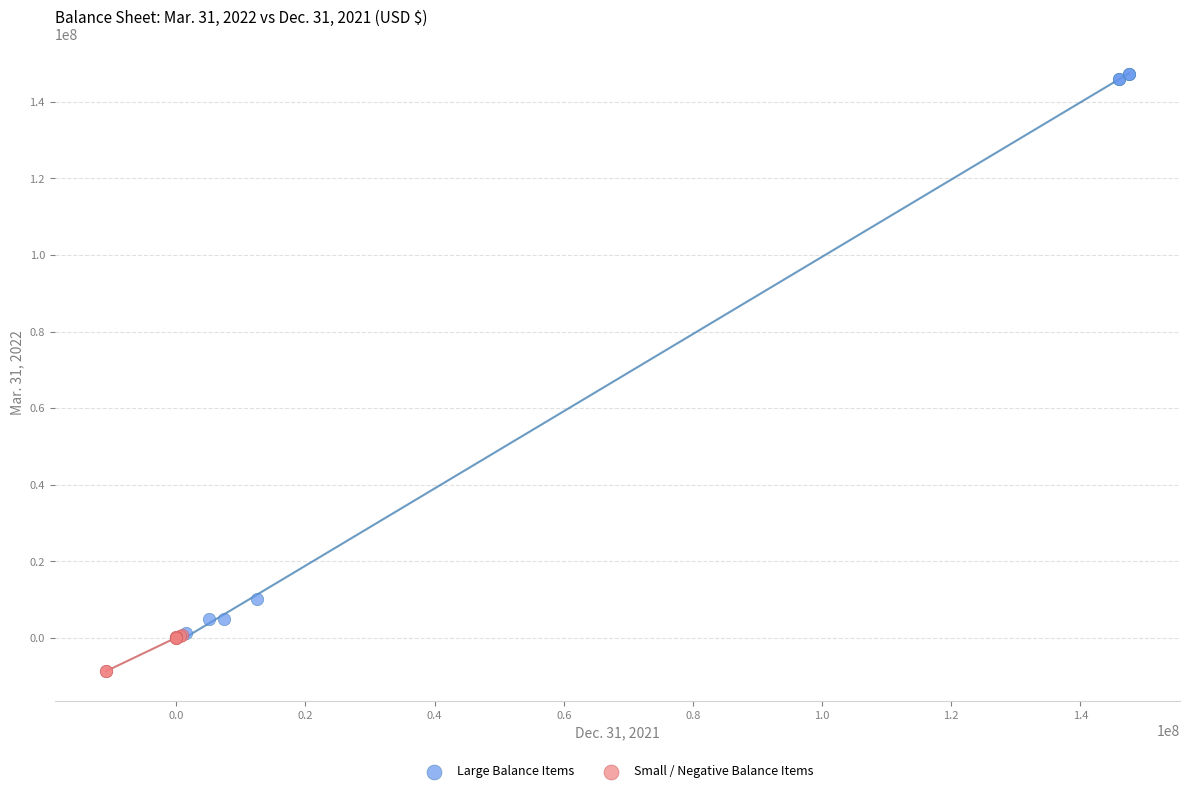

Which series has the largest Y range (max minus min)?

Large Balance Items